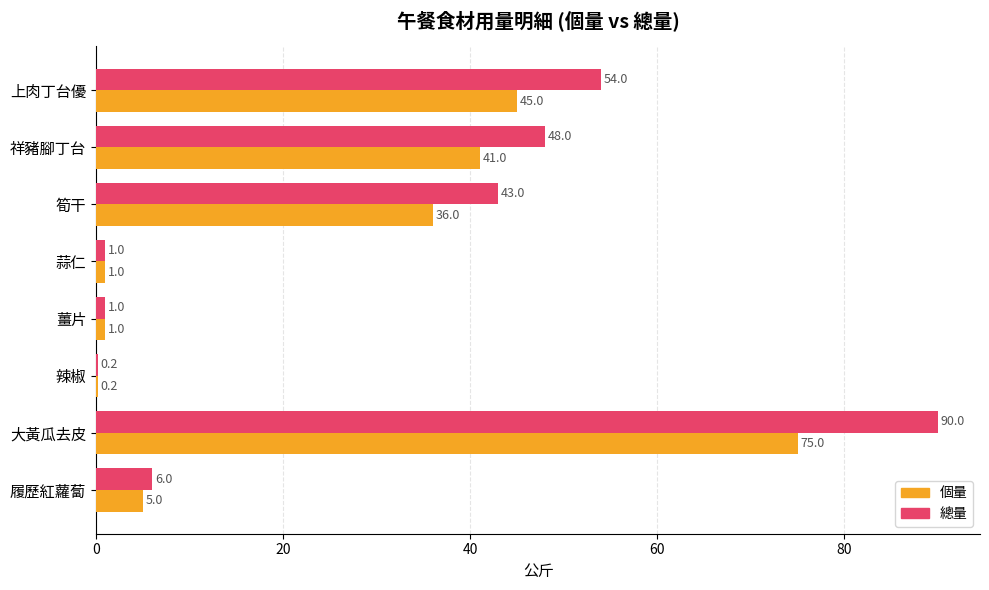

What is the sum of all 總量 values?

243.2